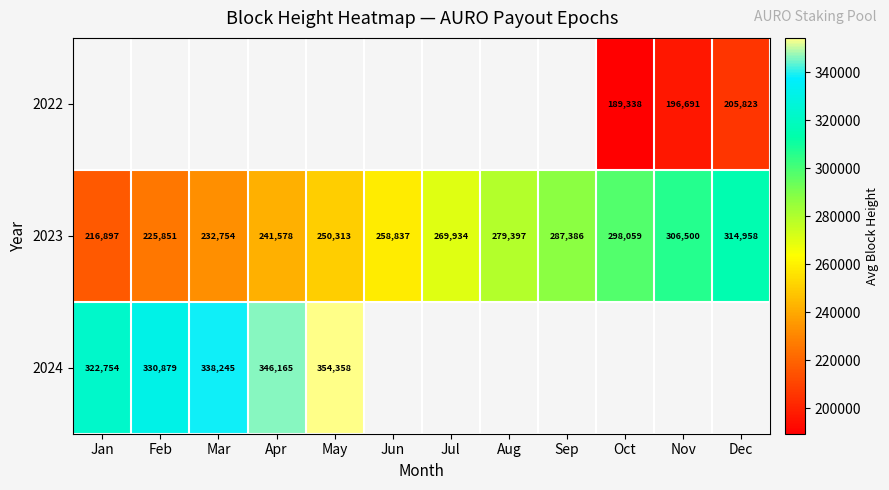

The value of 2024 at Mar is 338245. True or false?

True